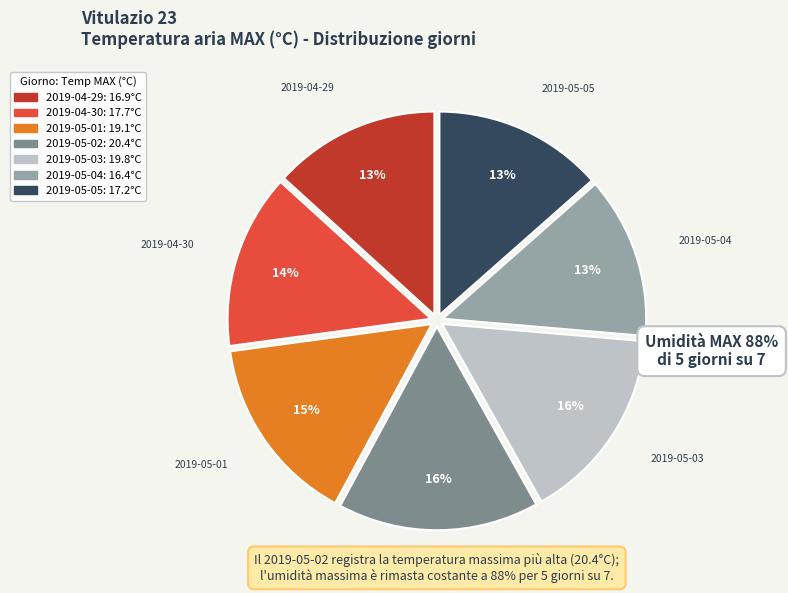

To the nearest percent, what percentage of the pie is 2019-04-29?

13%